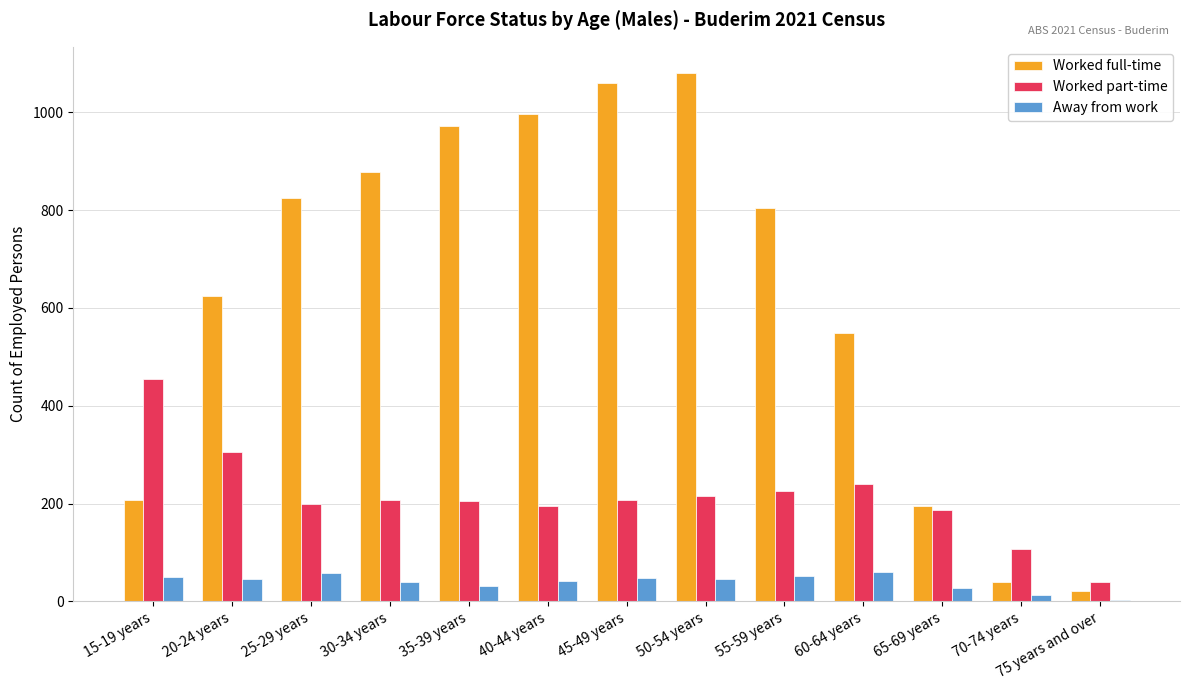

Read the Away from work value at 55-59 years, to the nearest 10.

50